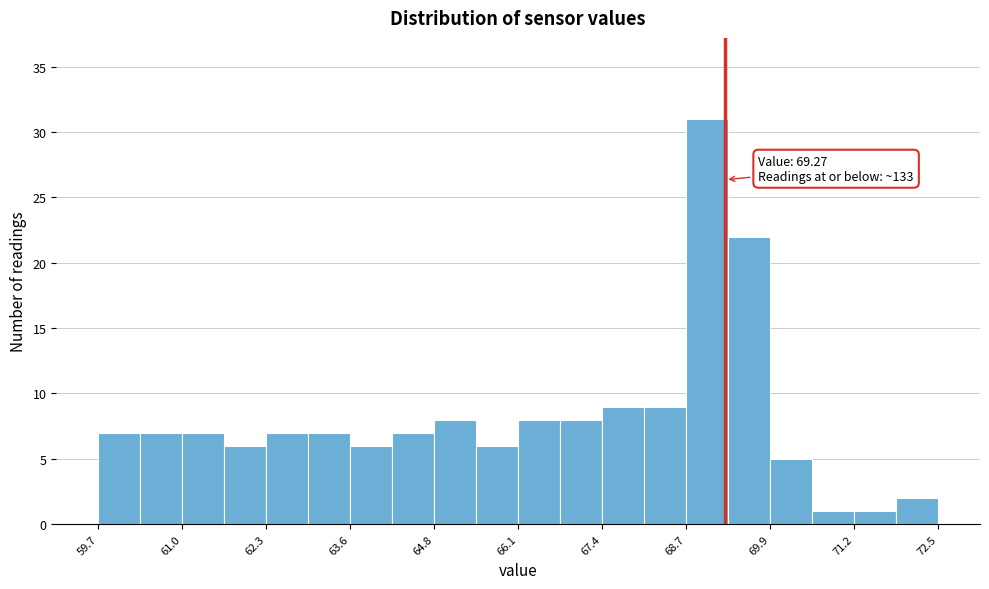

Around what value on the x-axis is the tallest bar? Give the approximate position of its centre, as read against the axis.

69.0